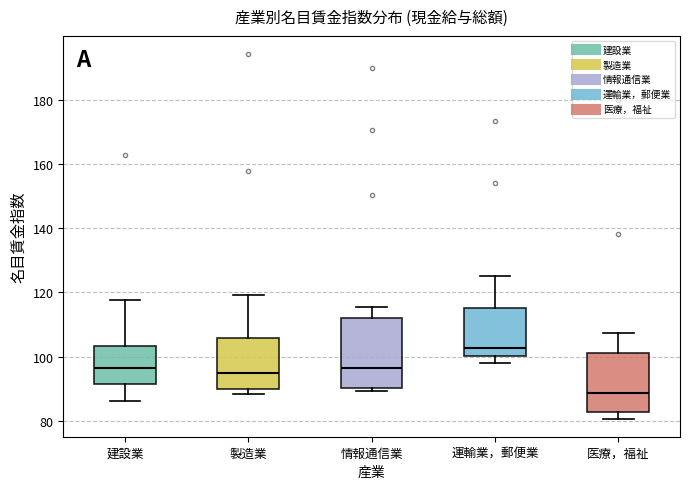

Reading left to right, transcribe this box plot: for each box, give where its median line is, the range the box spans, and where its two whiskers end, as read against the y-axis. The values are not printed on the chart, so give them approximately, as read against the axis.

建設業: median 96, box 92 to 104, whiskers 86 to 118
製造業: median 94, box 90 to 106, whiskers 88 to 120
情報通信業: median 96, box 90 to 112, whiskers 90 (just below the box's lower edge) to 116
運輸業，郵便業: median 102, box 100 to 116, whiskers 98 to 126
医療，福祉: median 88, box 82 to 102, whiskers 80 to 108